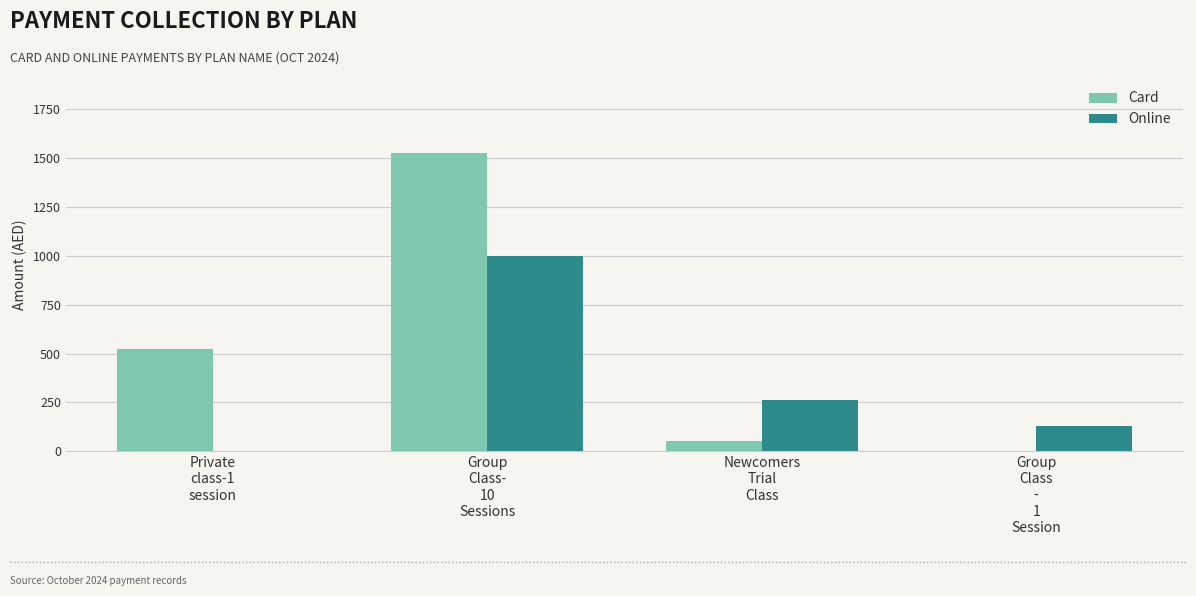

Which series has the largest total across all categories?

Card